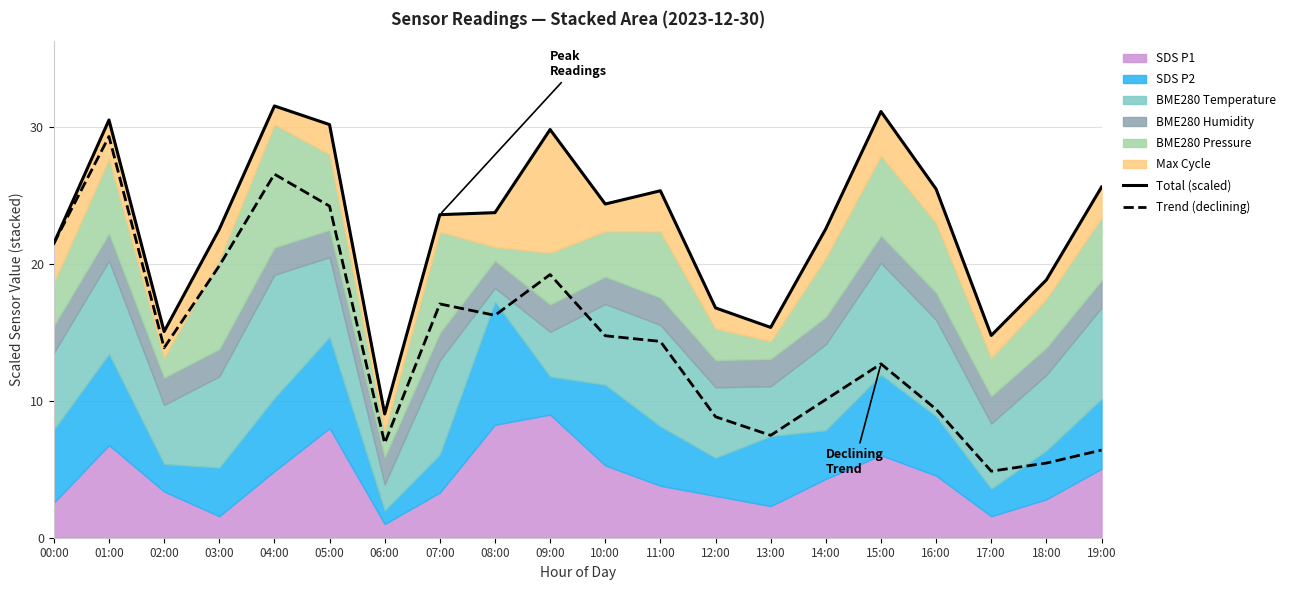

Is it true that Trend (declining) equals 36.2 at 00:00?

False